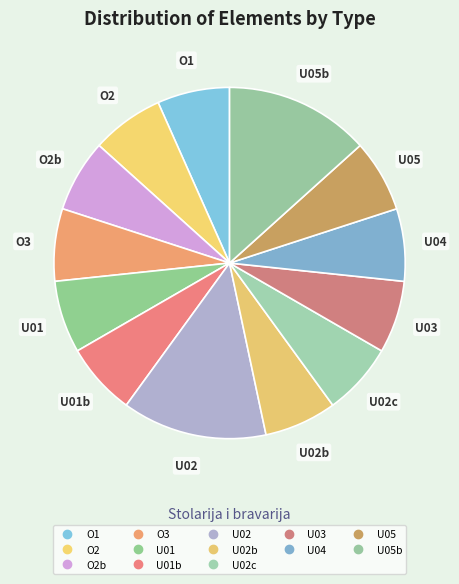

Is there any slice that represents more than half of the pie?

No